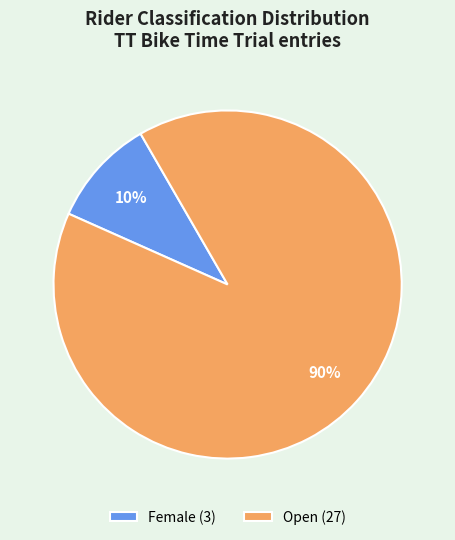

To the nearest percent, what is the difference between the largest and smallest slice percentages?

80%